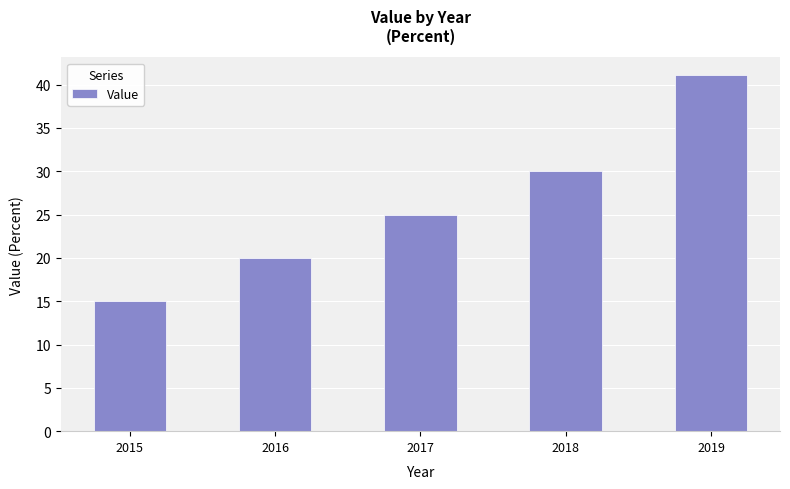

The value at 2015 is 15.0. True or false?

True